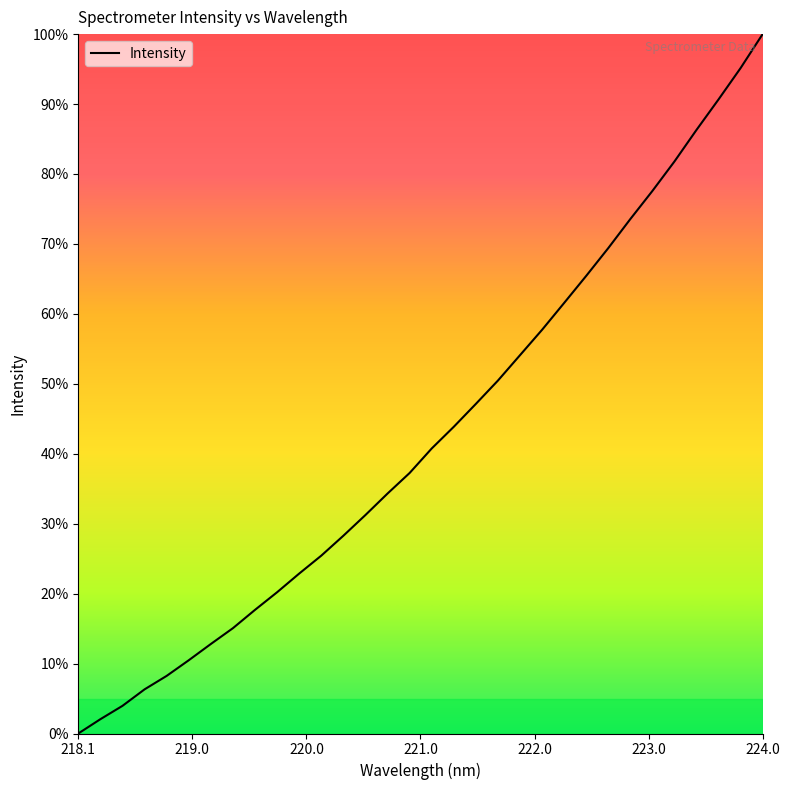

Does the chart display data point markers on the line(s)?

No